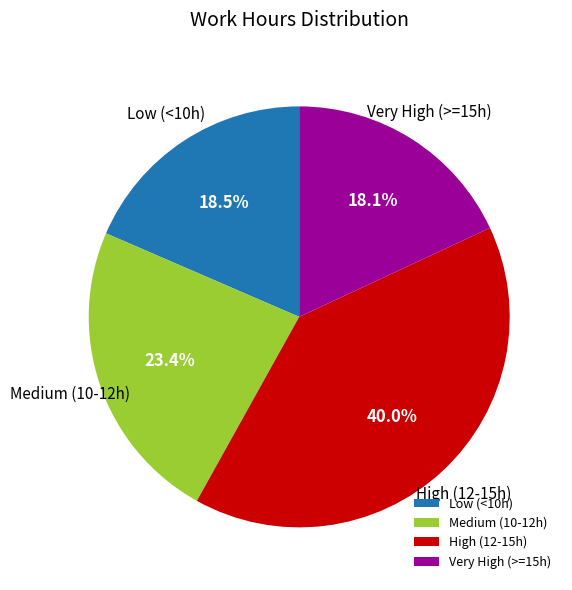

Combined, do Low (<10h) and Very High (>=15h) account for over 50%?

No